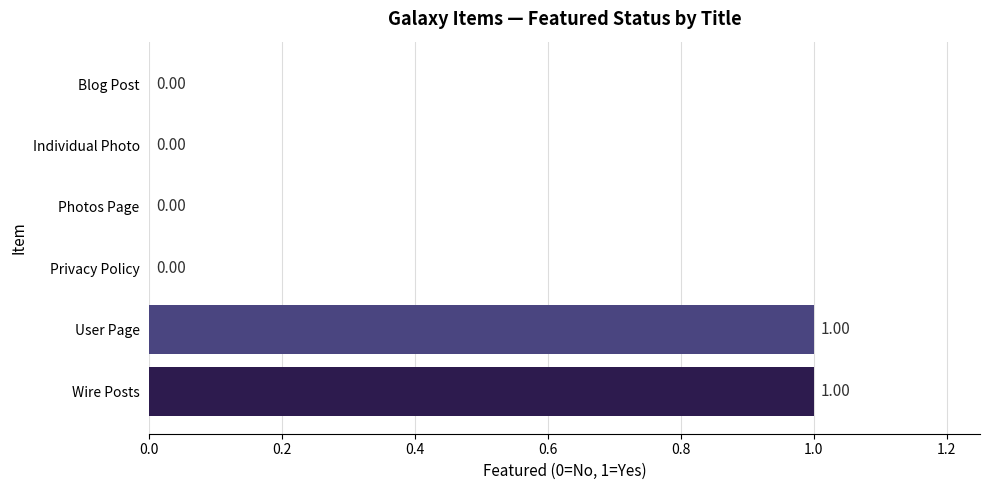

What is the sum of all values?

2